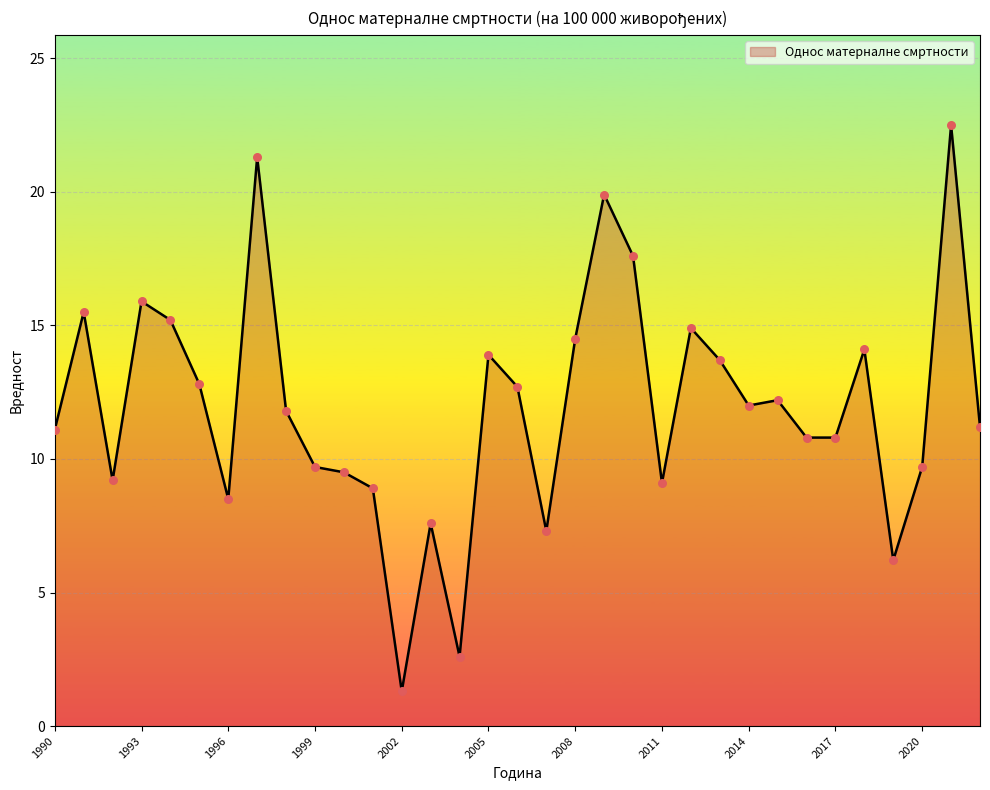

What is the greatest value displayed?

22.5